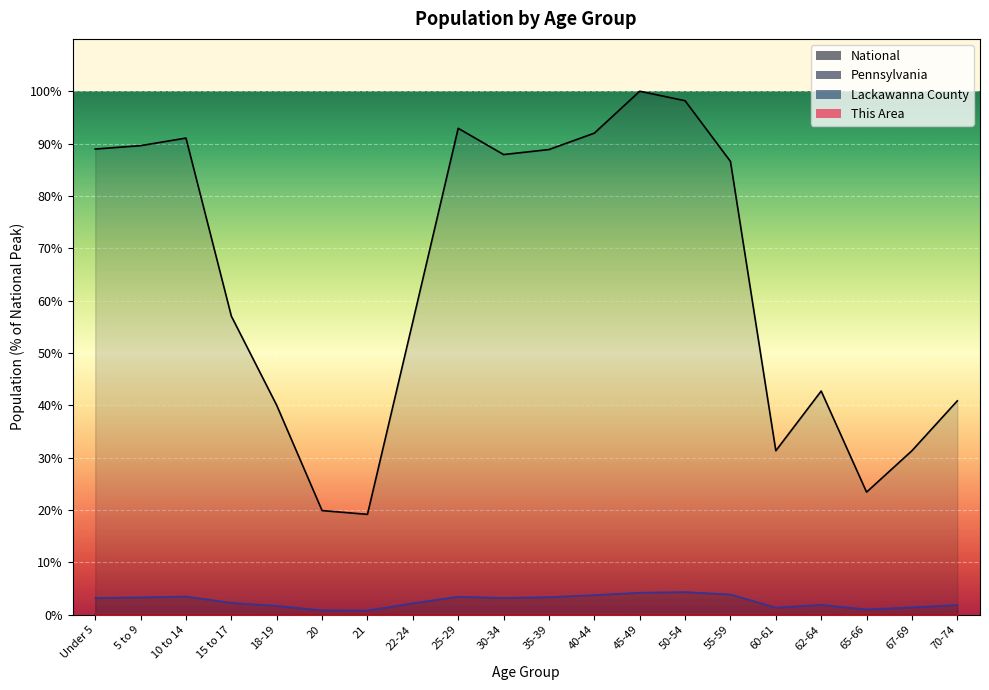

True or false: National and This Area cross at least once.

False